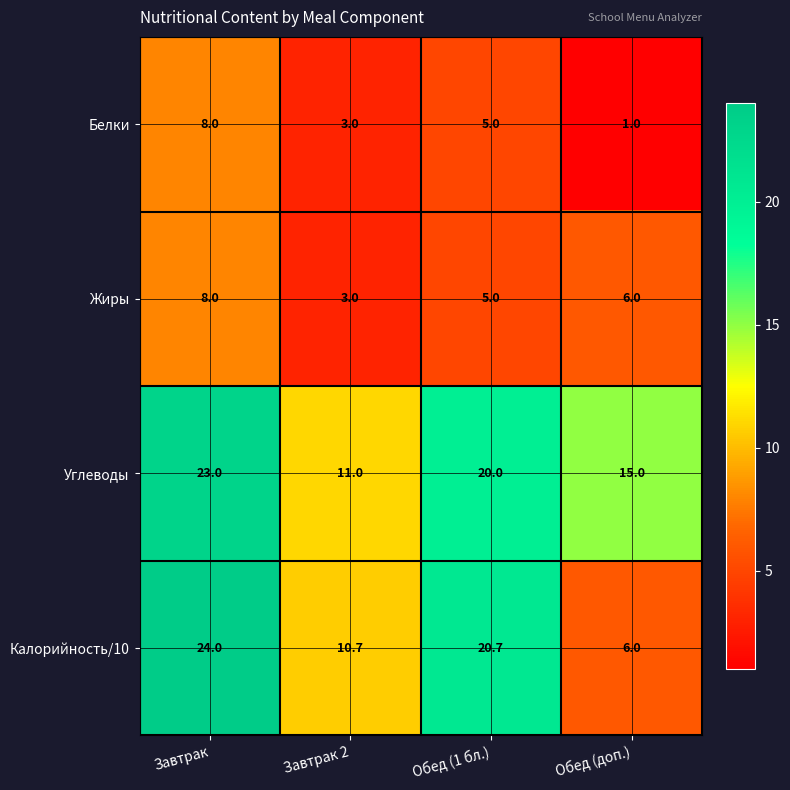

The Калорийность/10 series shows 6.0 at Обед (доп.). True or false?

True